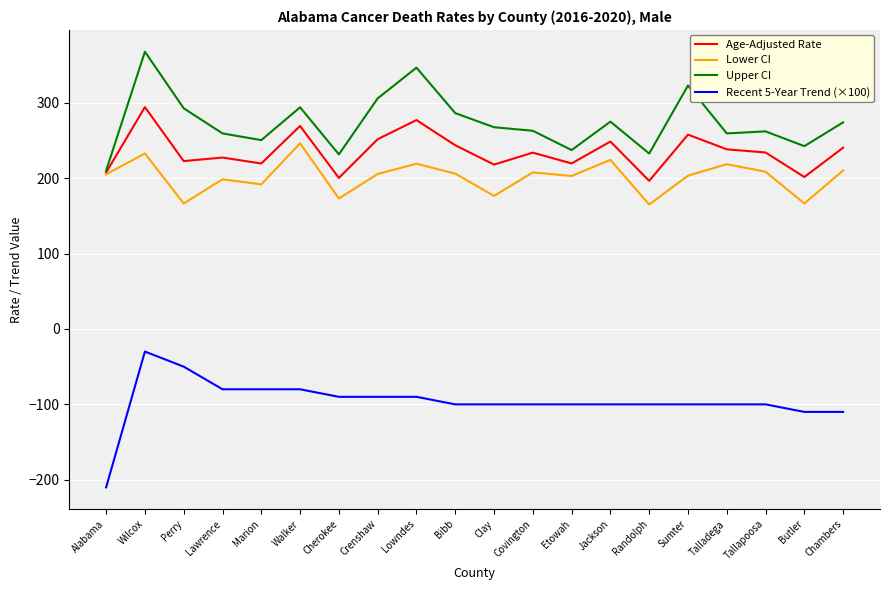

The value of Age-Adjusted Rate at Clay is 386.4. True or false?

False